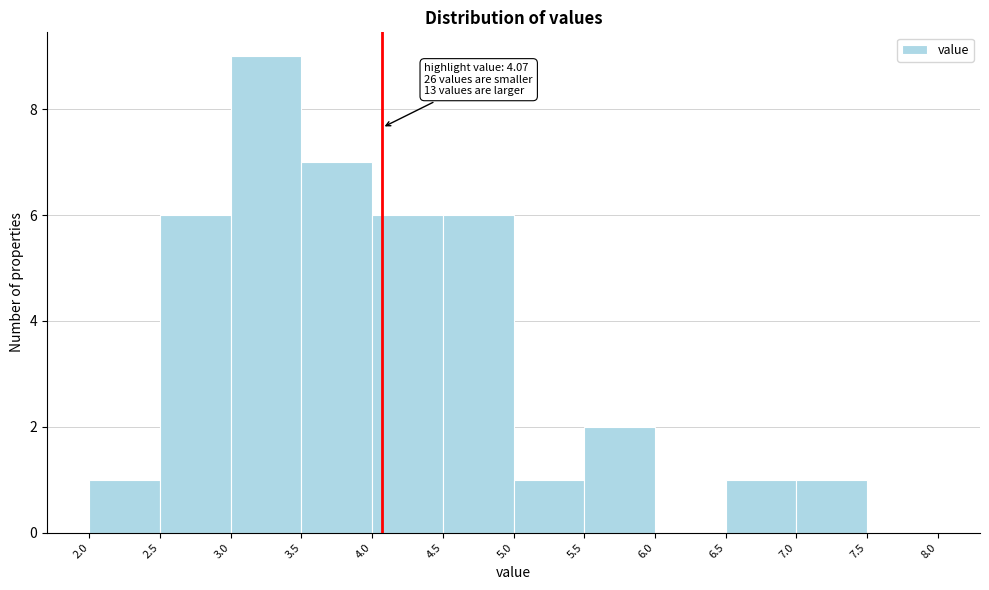

Which range on the x-axis has the tallest bar?

3.0 to 3.5